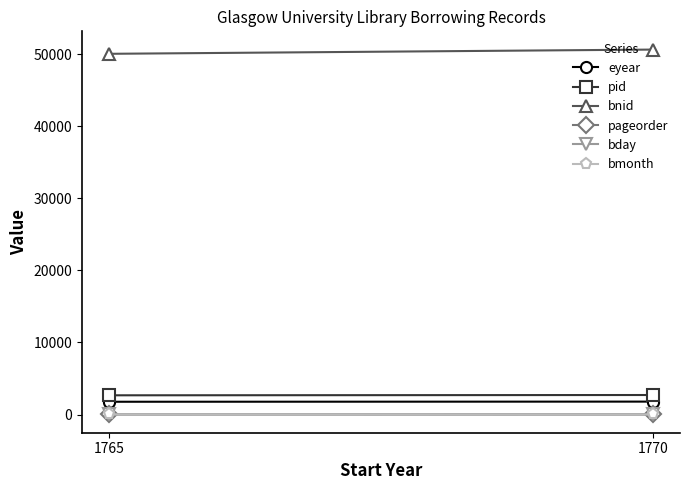

How many values in the bday series are below 21?

1